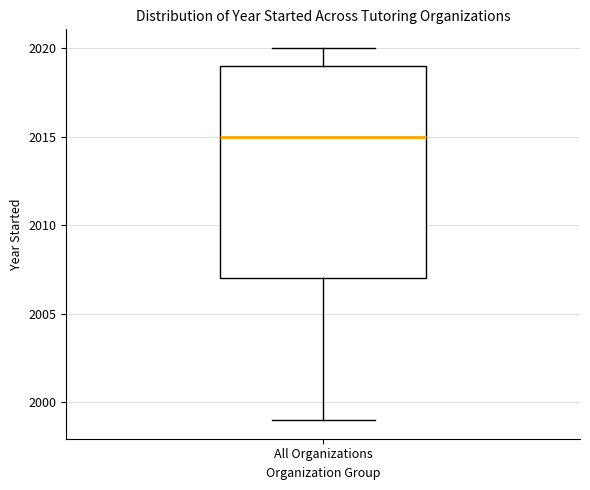

Read this box plot against the y-axis: the position of the median line, the range covered by the box, and the ends of both whiskers. The values are not printed on the chart, so give them approximately, as read against the axis.

median 2015, box 2007 to 2019, whiskers 1999 to 2020